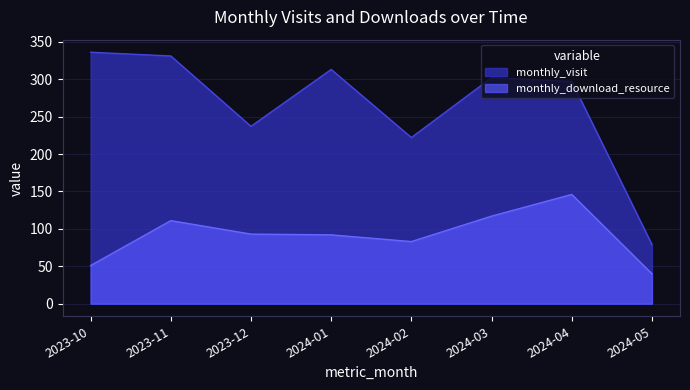

Where is monthly_download_resource nearest to the value 93?

2023-12